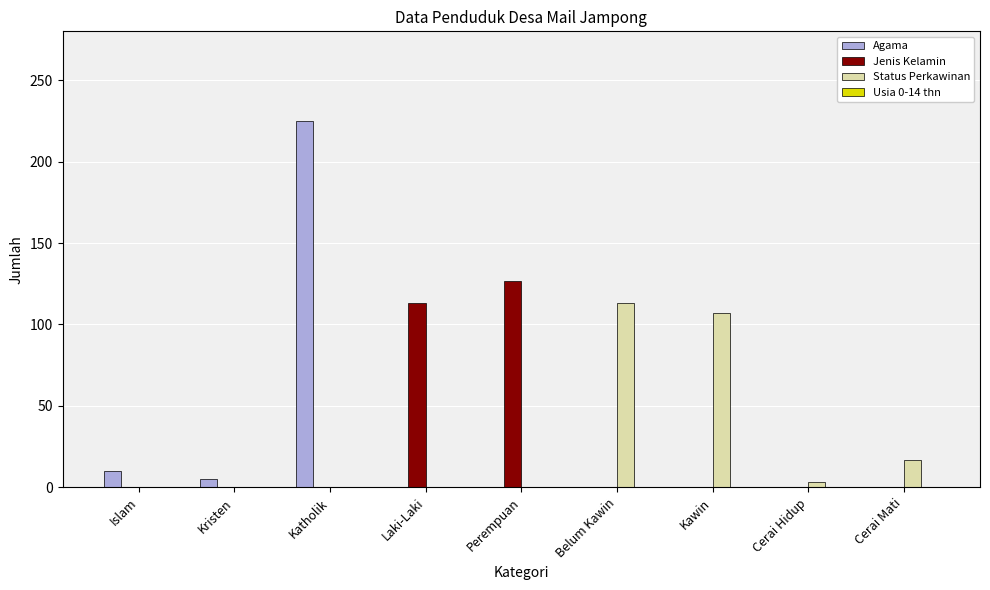

Is it true that Agama equals 0 at Laki-Laki?

True